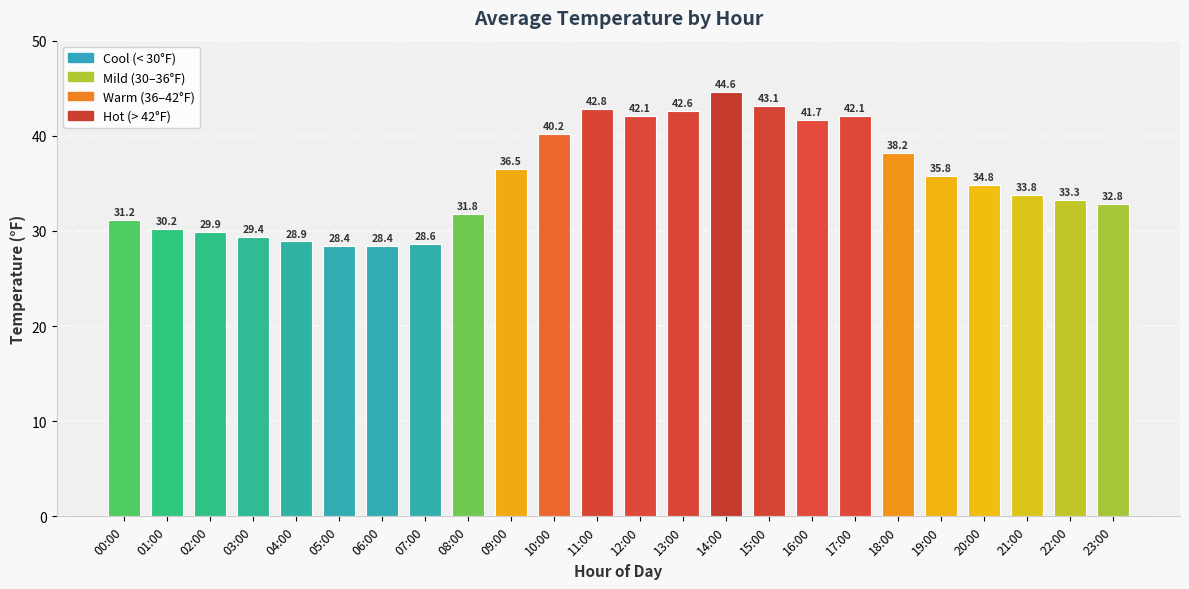

The value at 12:00 is 26.1. True or false?

False